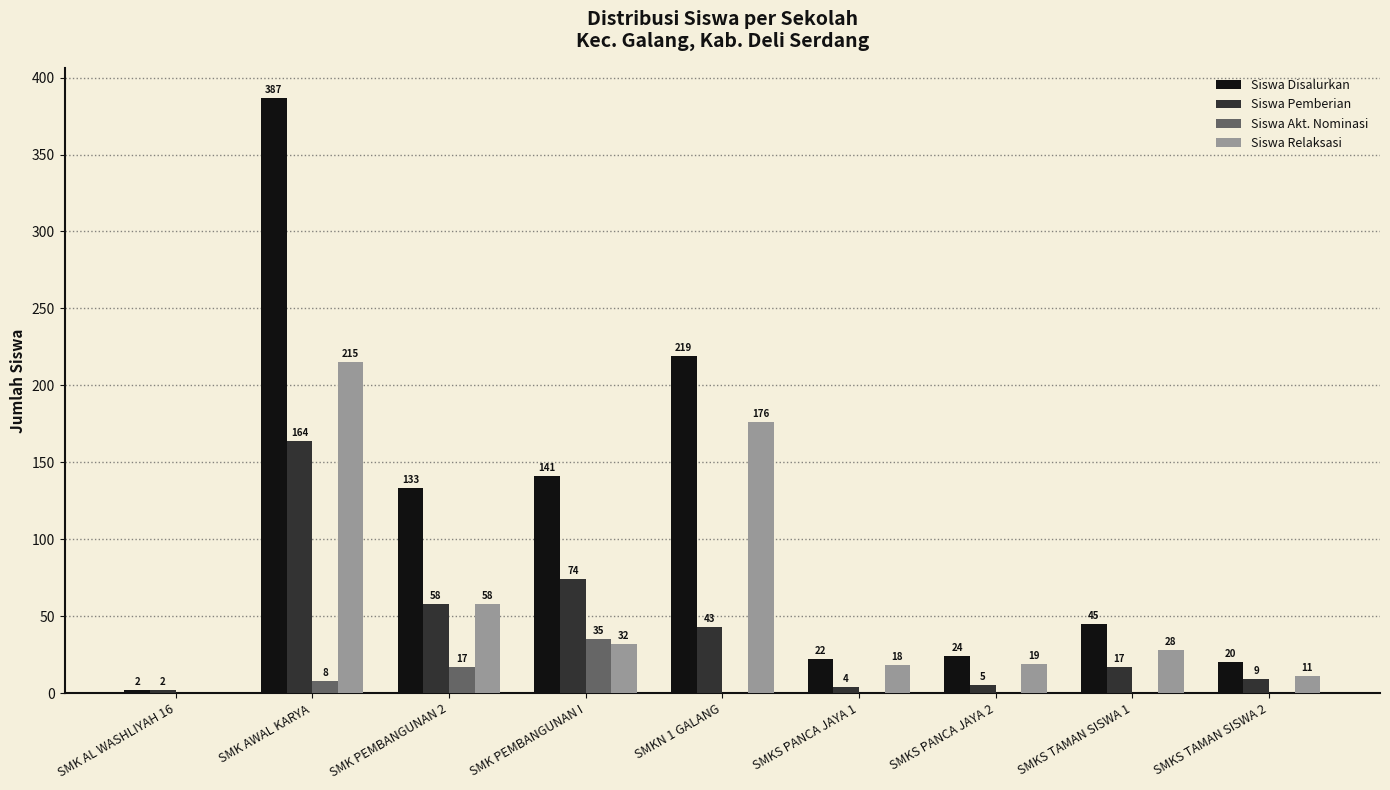

Which series has the widest spread of values?

Siswa Disalurkan